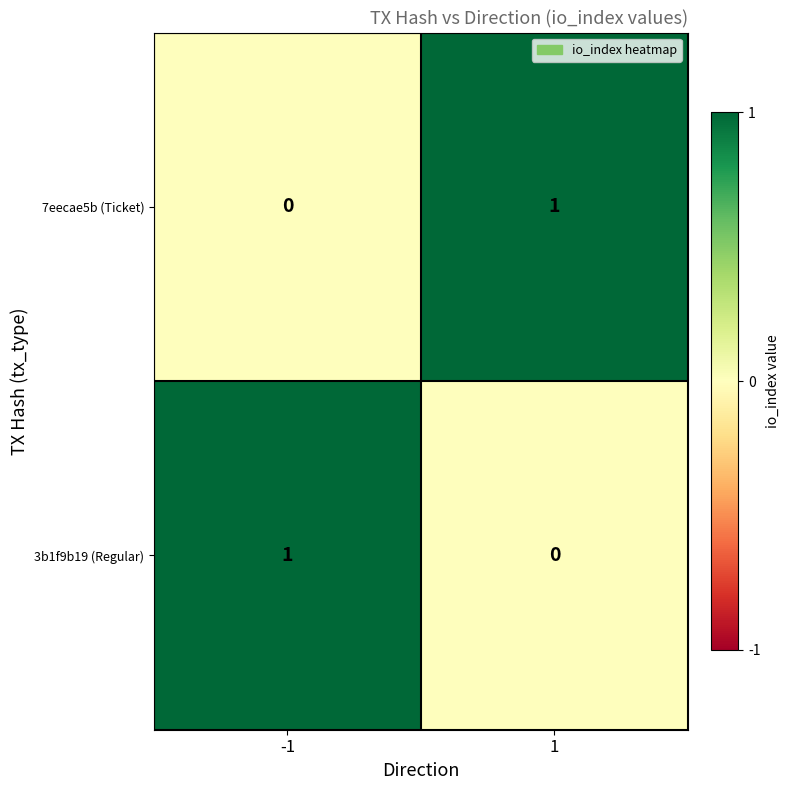

At 1, list the series in order from smallest to largest.

3b1f9b19 (Regular), 7eecae5b (Ticket)